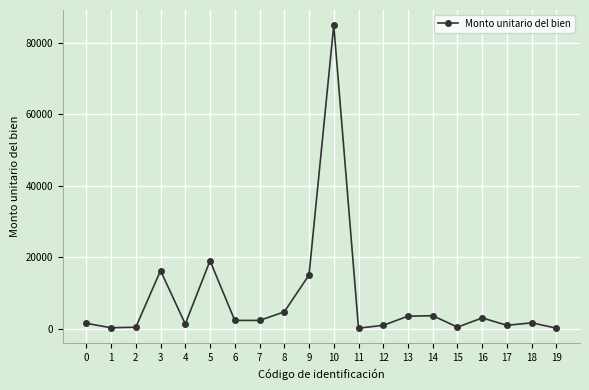

Is it true that the value at 5 is 19000.0?

True